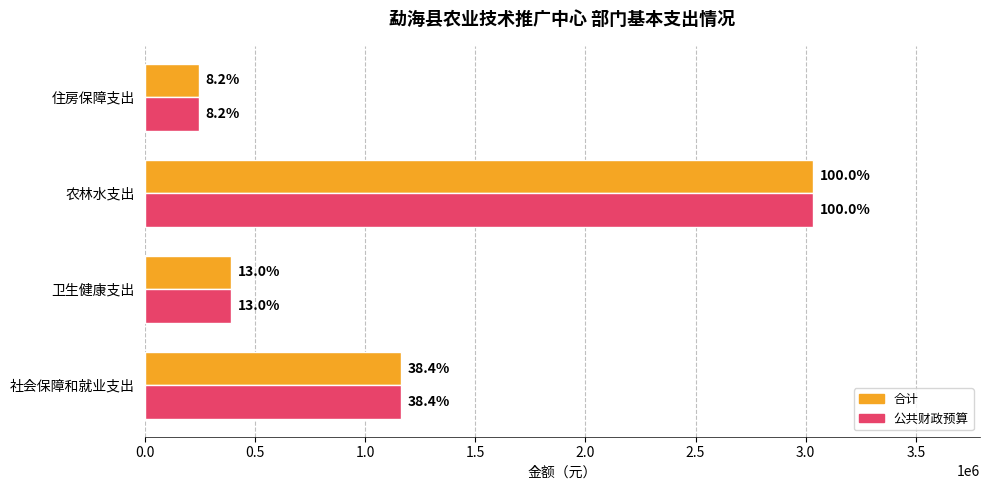

What are all the series names shown in the legend?

合计, 公共财政预算